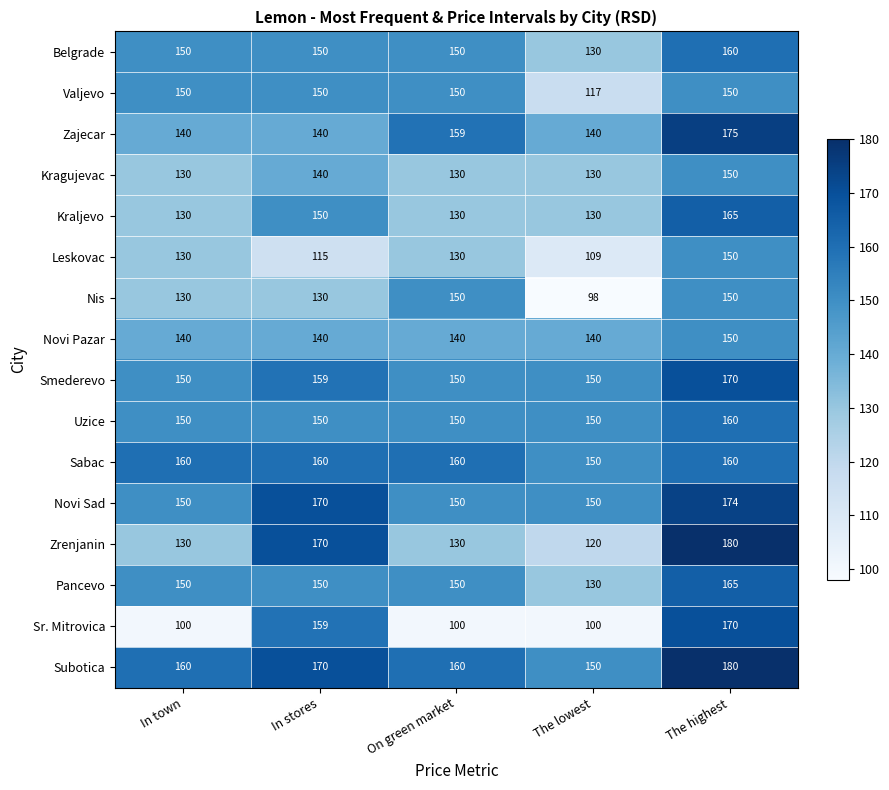

At which category does the chart reach its minimum across all series?

The lowest